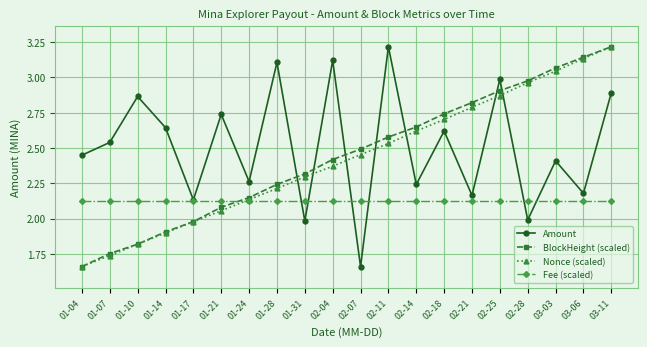

What is the spread (max minus min) of values at 01-07?

0.8